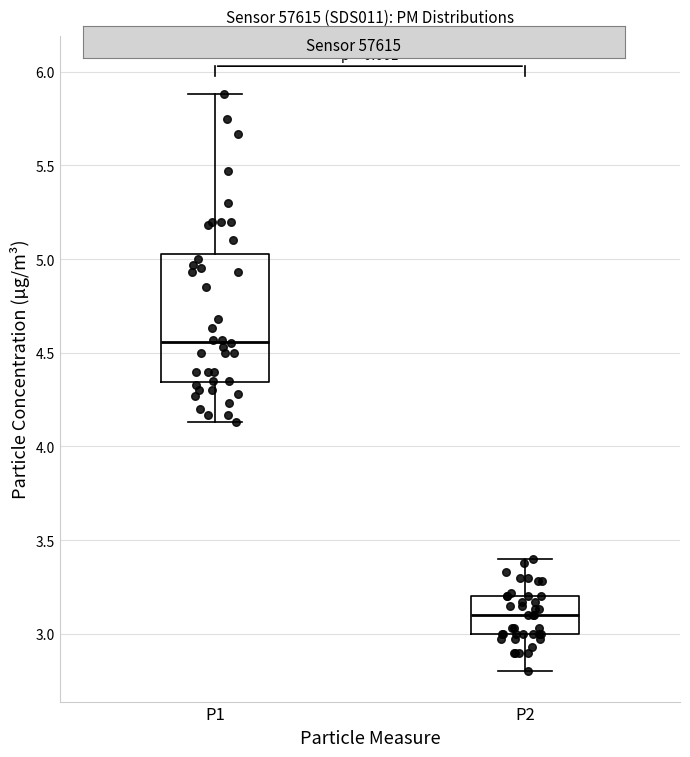

Comparing the boxes themselves (not the whiskers), which one is the tallest?

P1